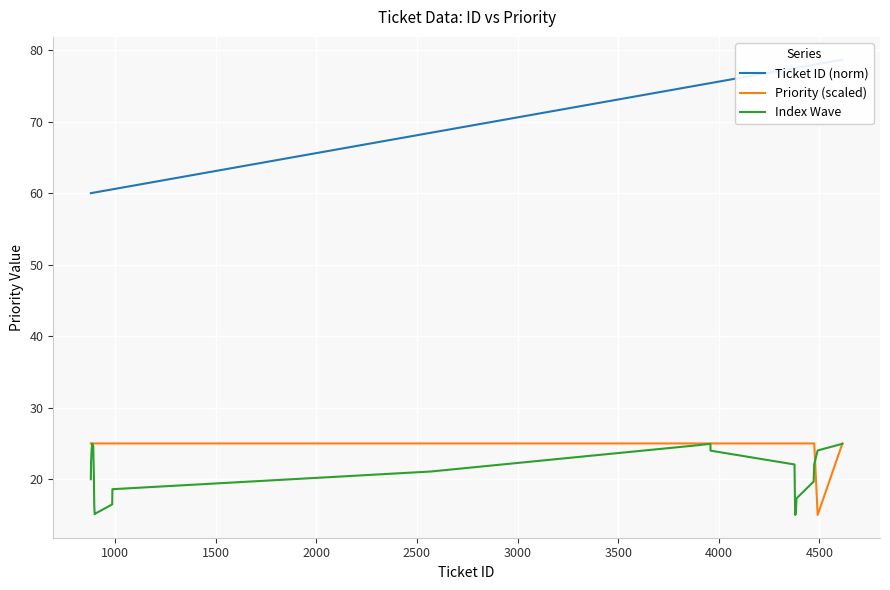

How many data points does each series have?

29